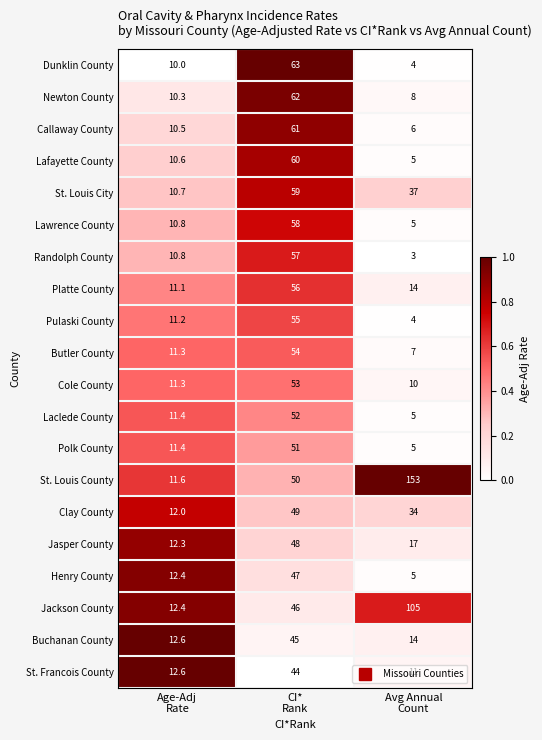

Which series has the largest total across all categories?

St. Louis County